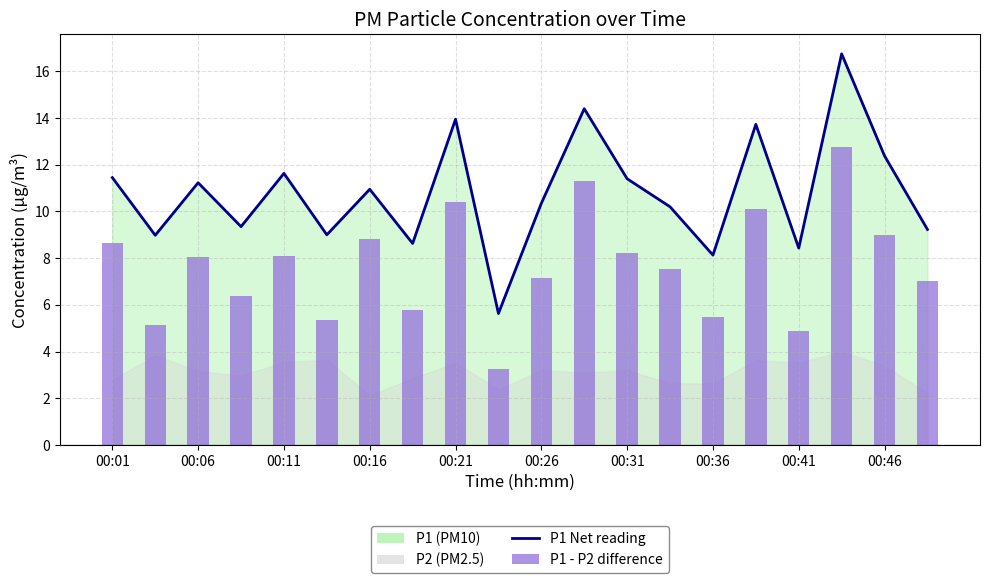

What is the minimum value shown in the chart?

3.2